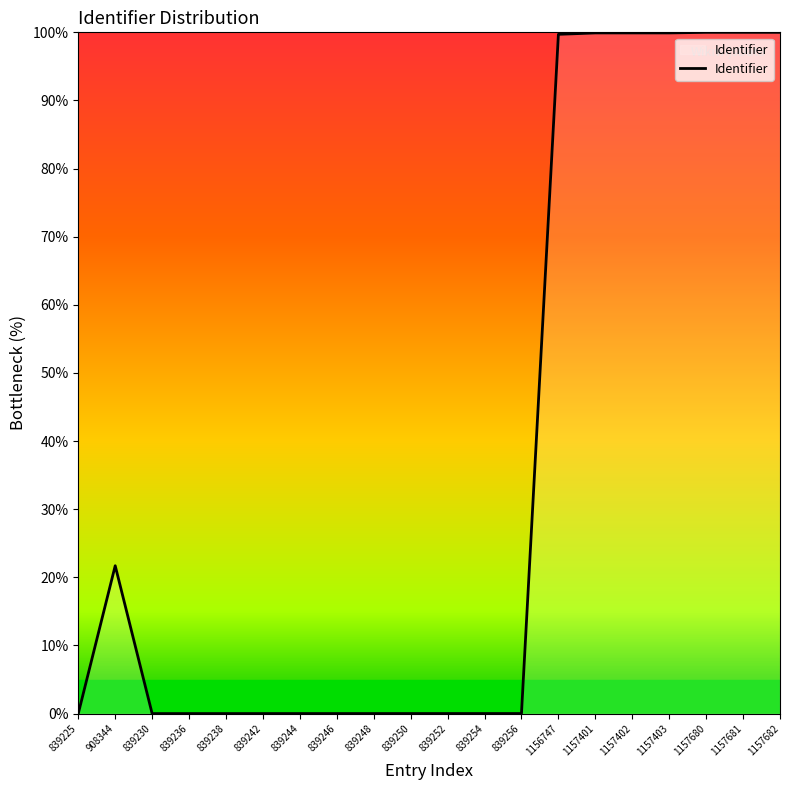

True or false: the data shows 0.0 at 839230.

True